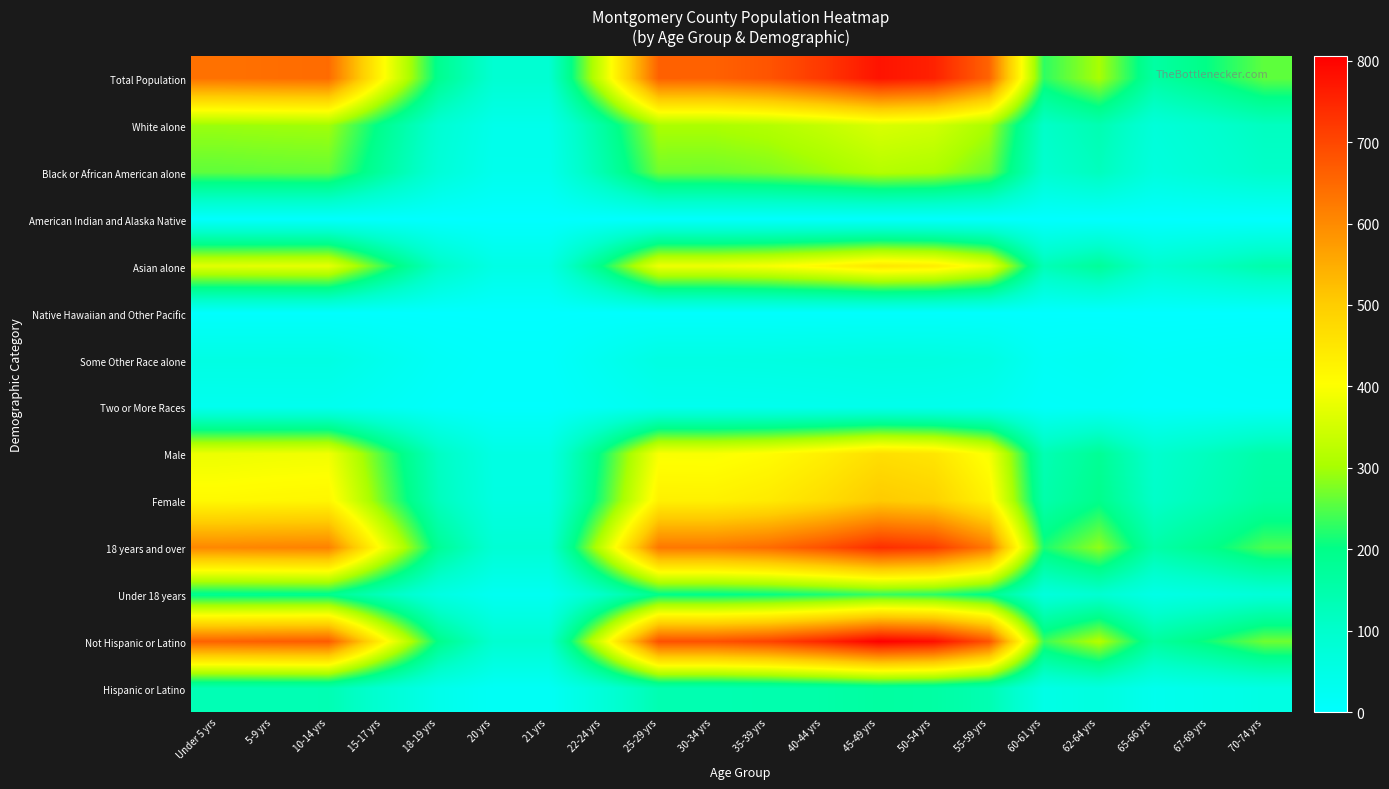

Which category has the lowest value across all series?

20 yrs